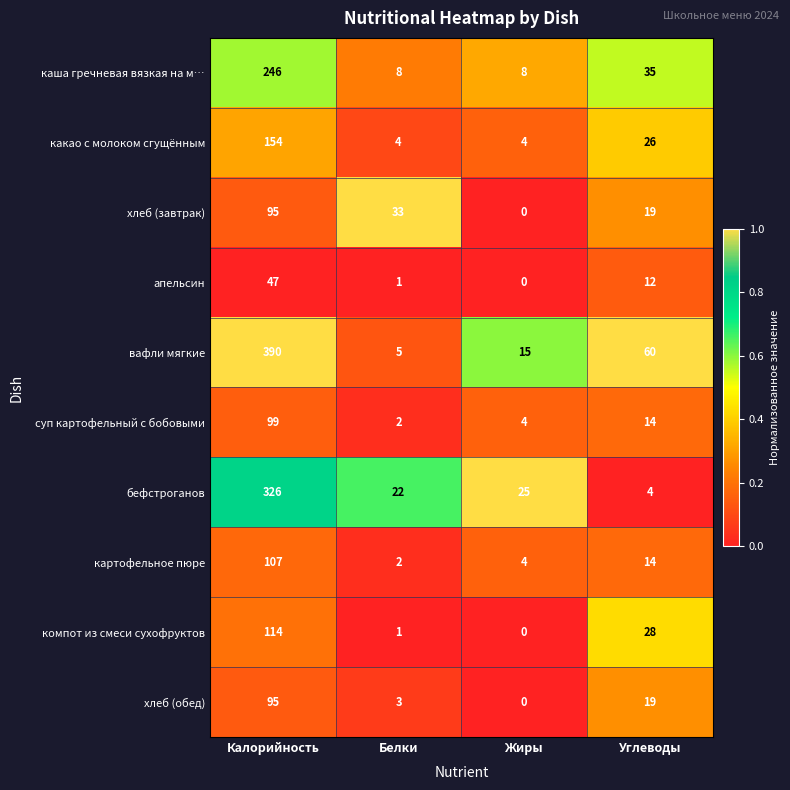

What is the total value across all series at Углеводы?

231